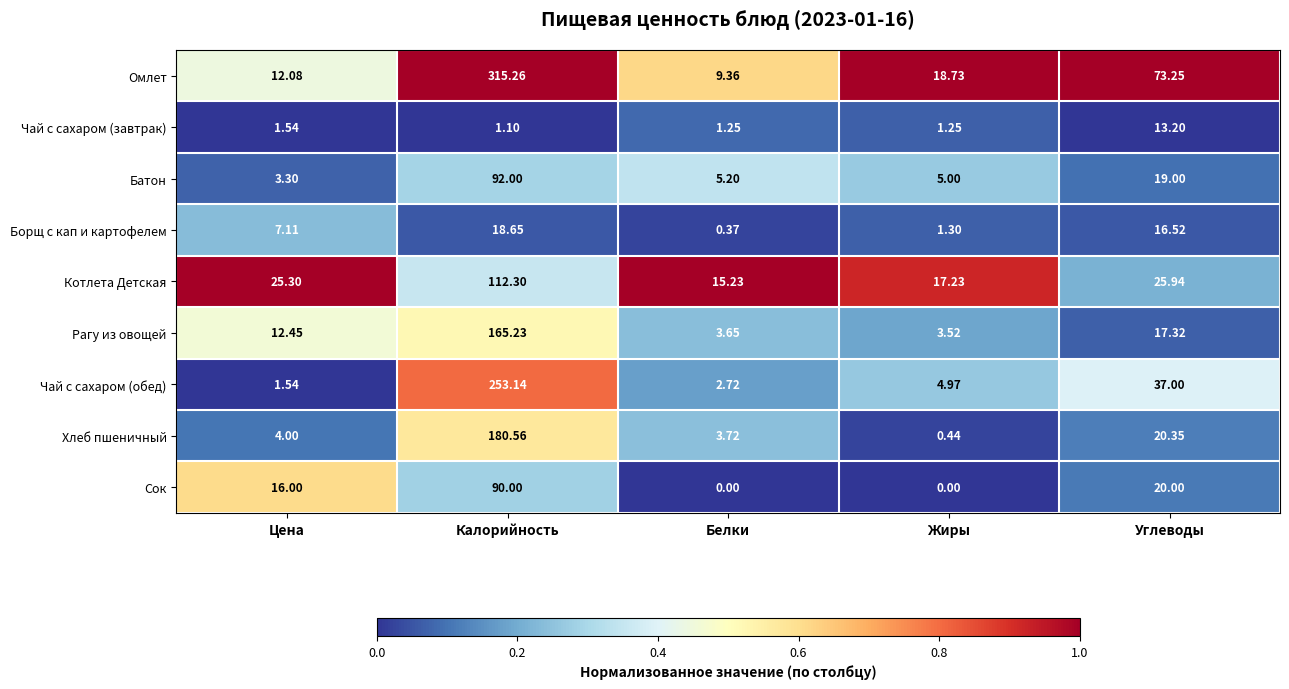

At which label does Рагу из овощей first exceed 12?

Цена